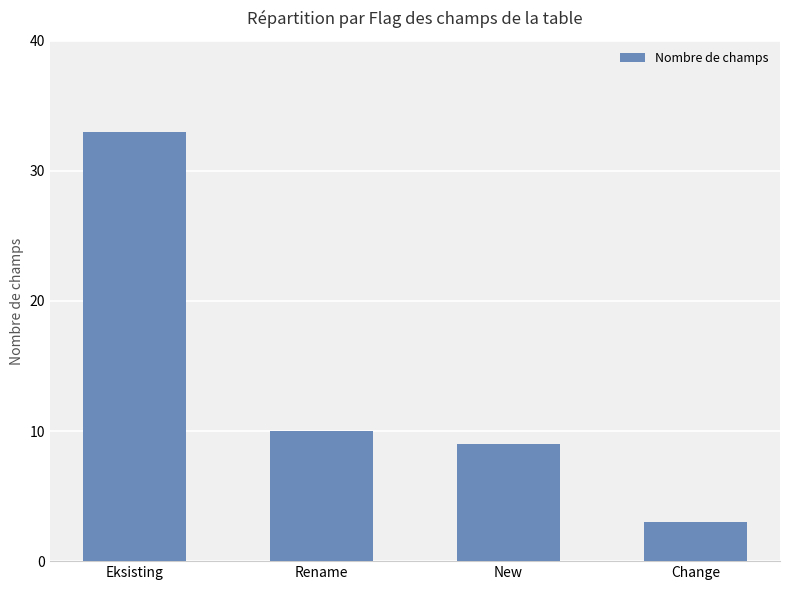

What value does the data have at Eksisting?

33